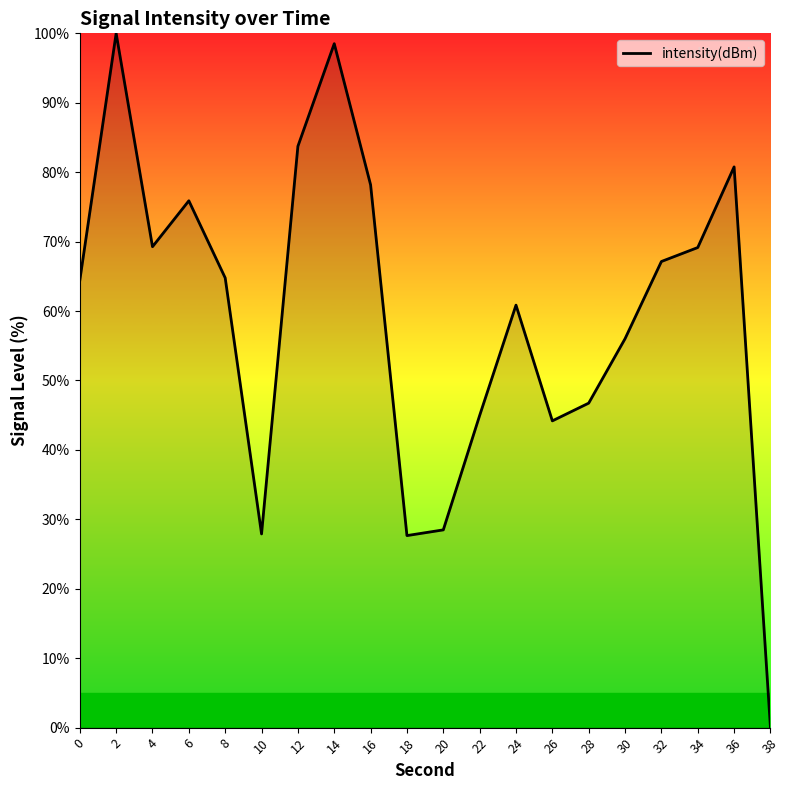

True or false: the data shows 83.7 at 12.

True